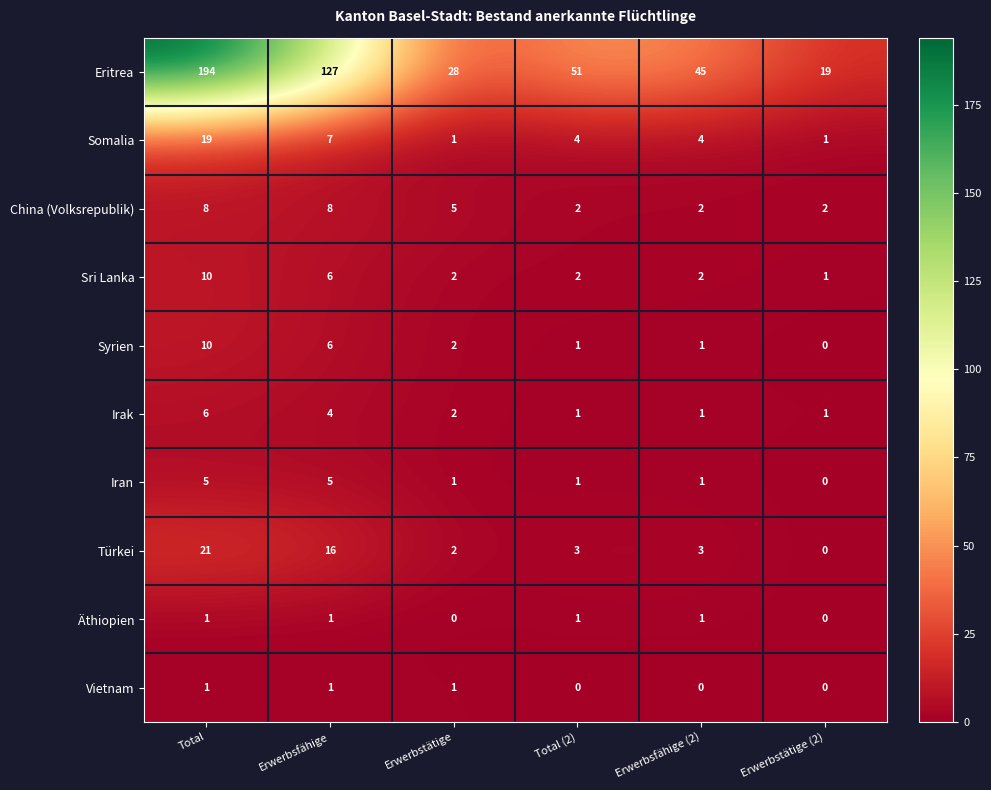

True or false: Somalia has a value of 2 at Erwerbstätige (2).

False